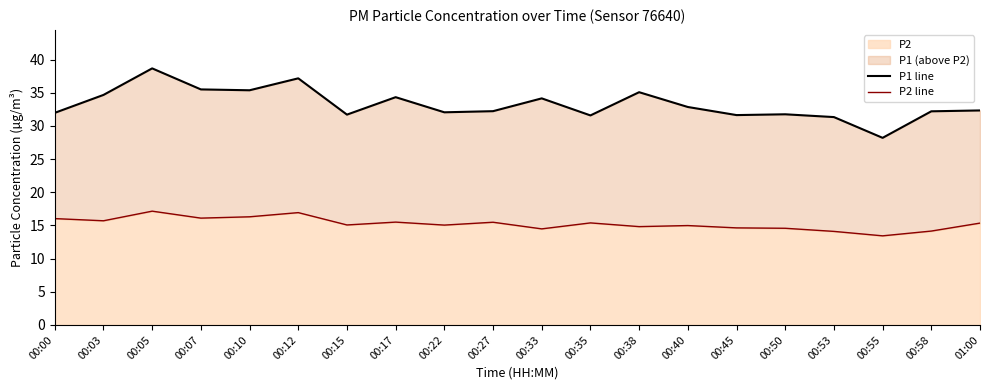

What is the difference between the P2 line values at 00:00 and 00:40?

1.1